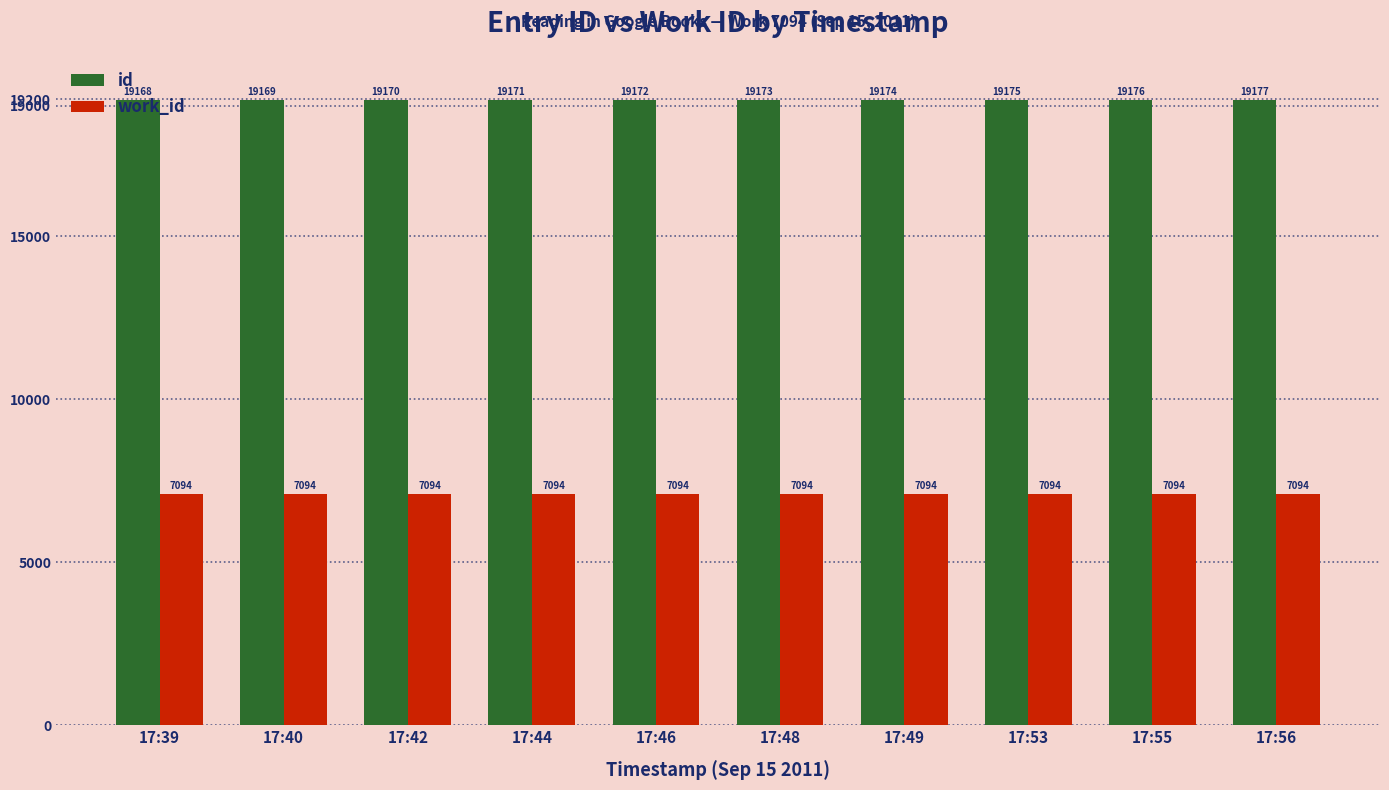

At how many categories does at least one series exceed 14856?

10